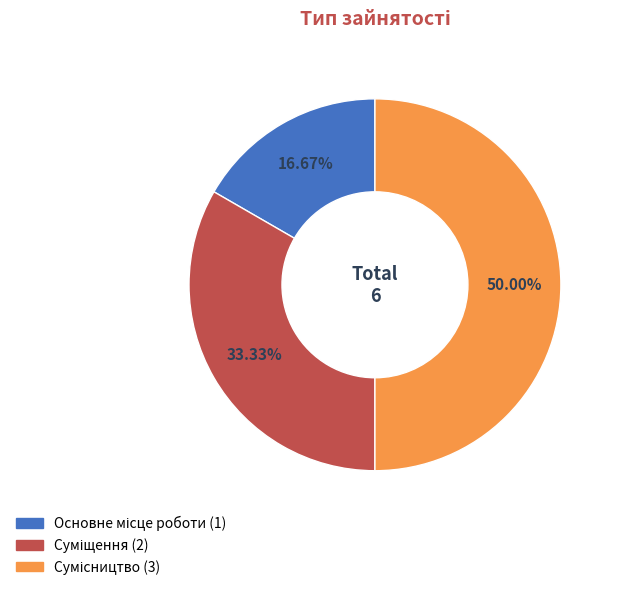

Count the number of slices in the pie.

3